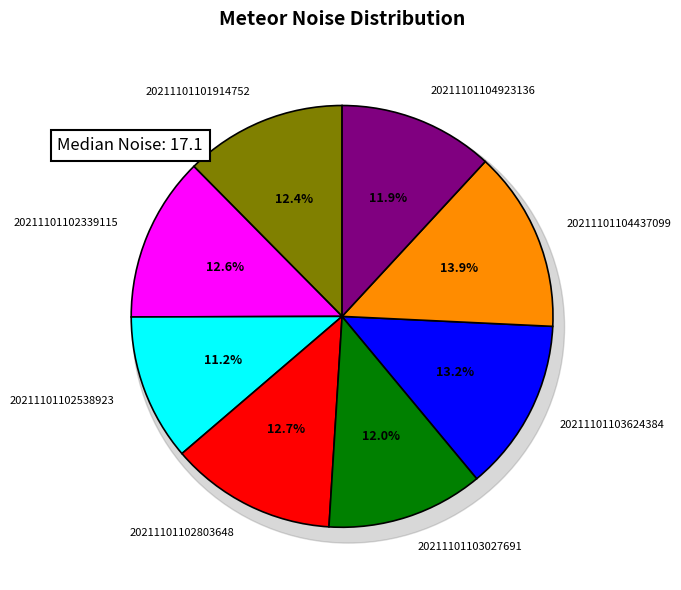

Is it true that 20211101101914752 is 27% of the pie?

False